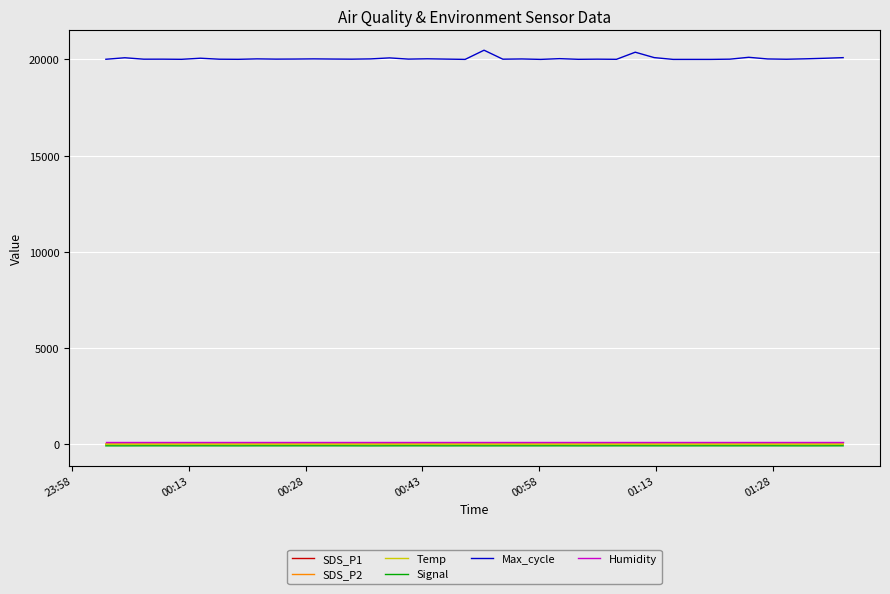

Which series has the largest total across all categories?

Max_cycle